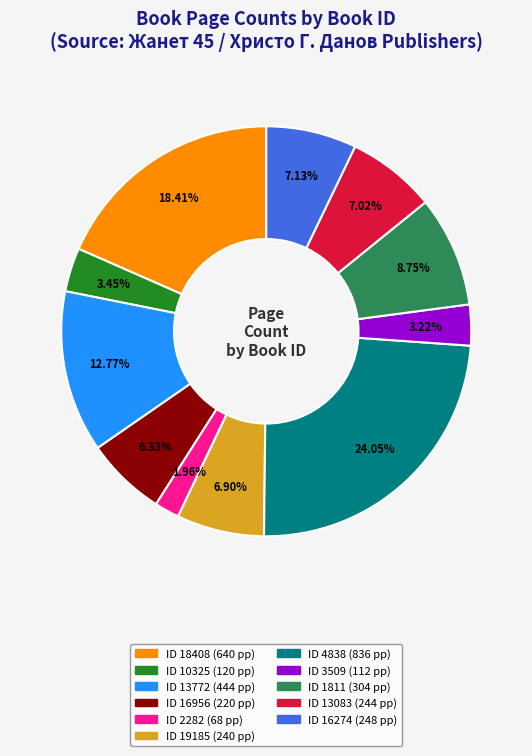

Does any single category account for the majority?

No